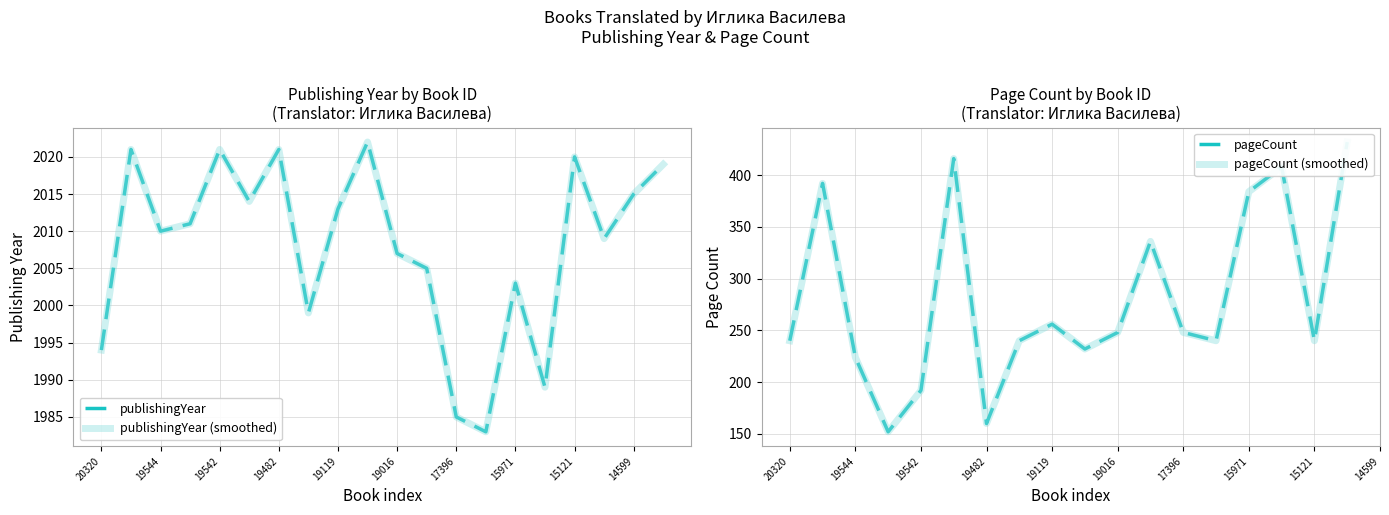

How many data points in publishingYear are less than 2011?

10